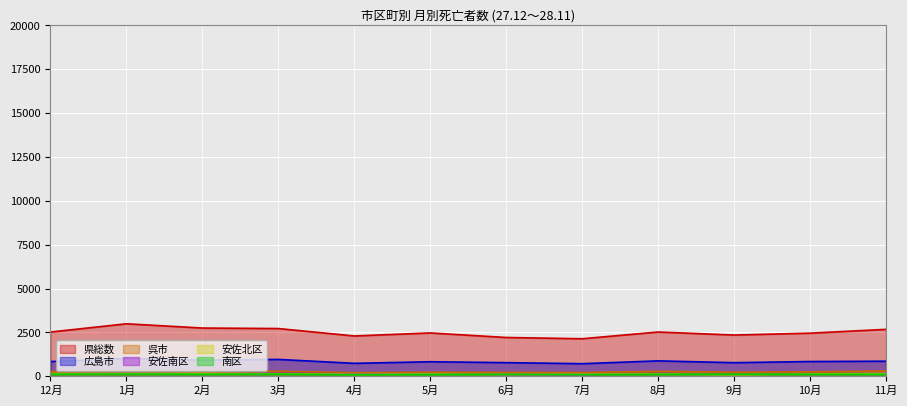

What is the spread (max minus min) of values at 12月?

2405